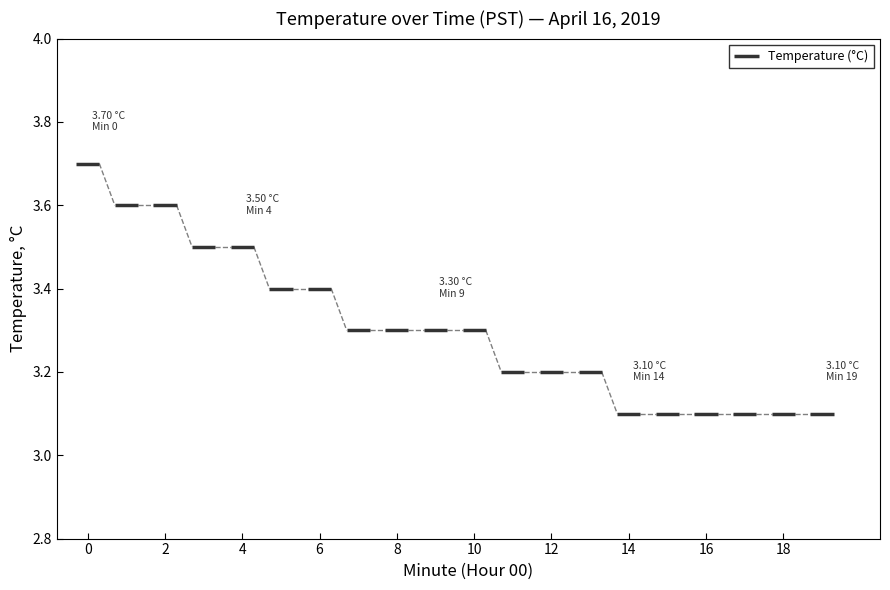

True or false: the data shows 4.9 at 8.

False